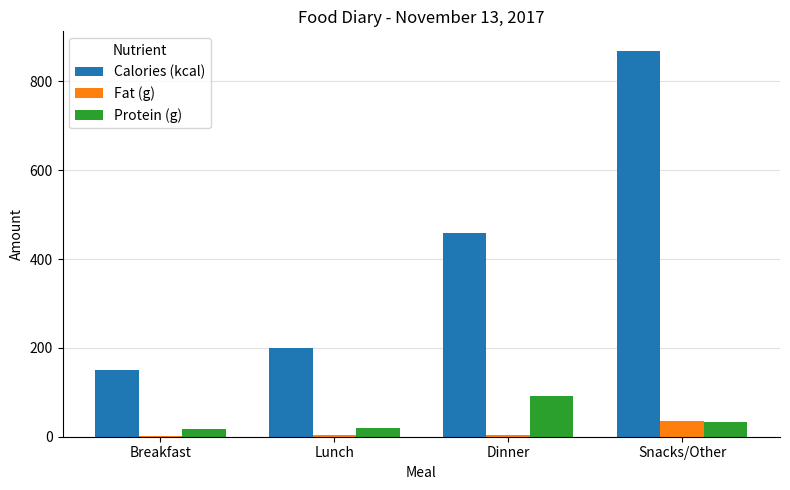

What is the maximum value for Calories (kcal)?

869.0